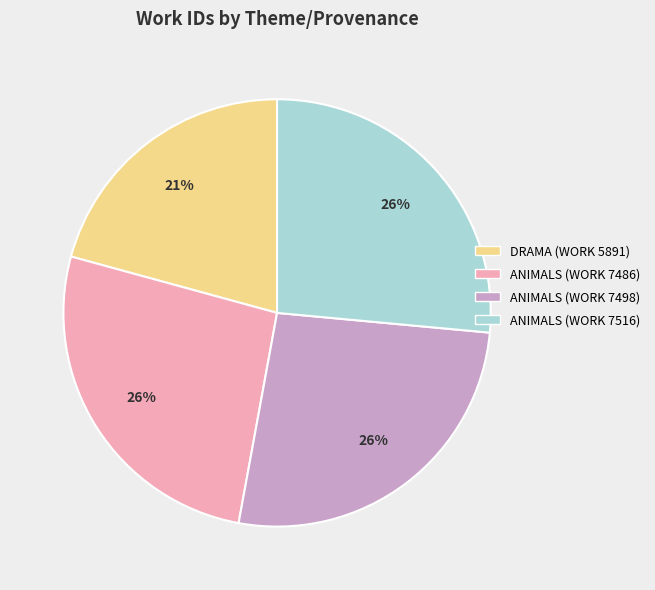

Is there a majority slice in this chart?

No